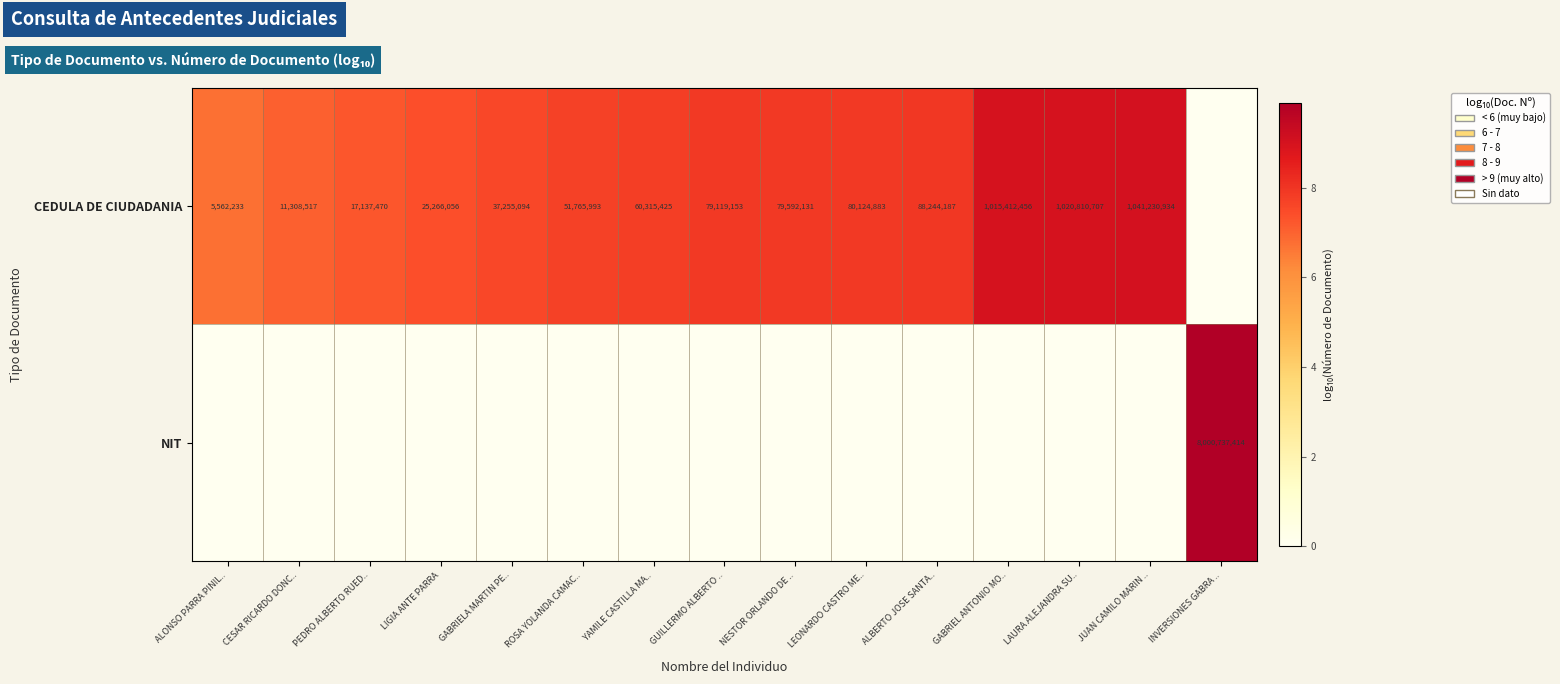

What is the difference between the CEDULA DE CIUDADANIA values at LAURA ALEJANDRA SU.. and PEDRO ALBERTO RUED..?

1003673237